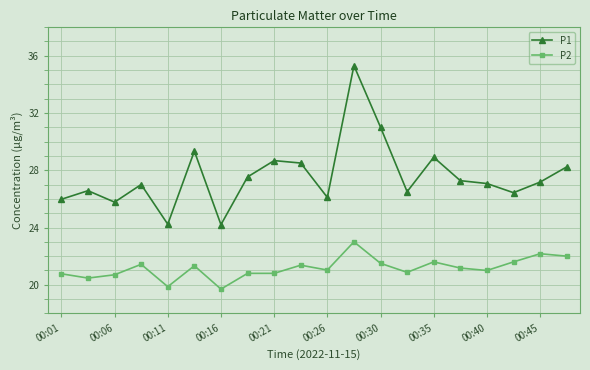

What is the sum of all P1 values?

551.7